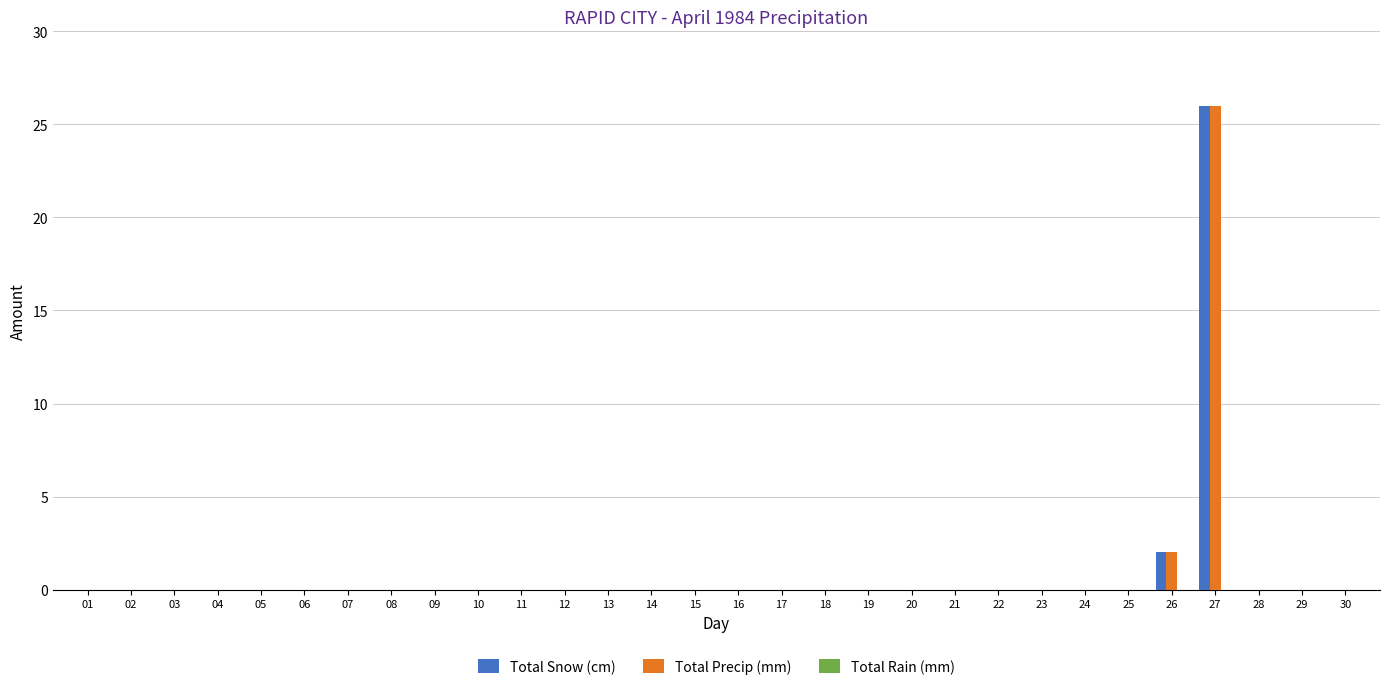

The value of Total Snow (cm) at 04 is 0. True or false?

True